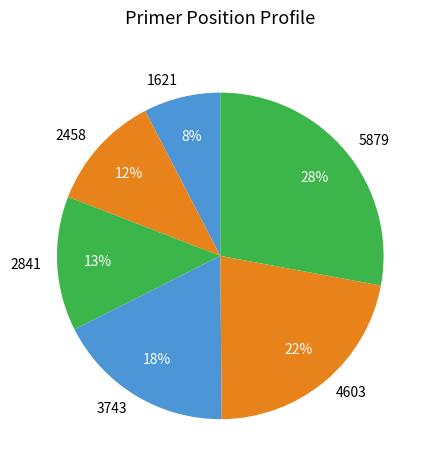

Rank the categories by value from highest to lowest.

5879, 4603, 3743, 2841, 2458, 1621